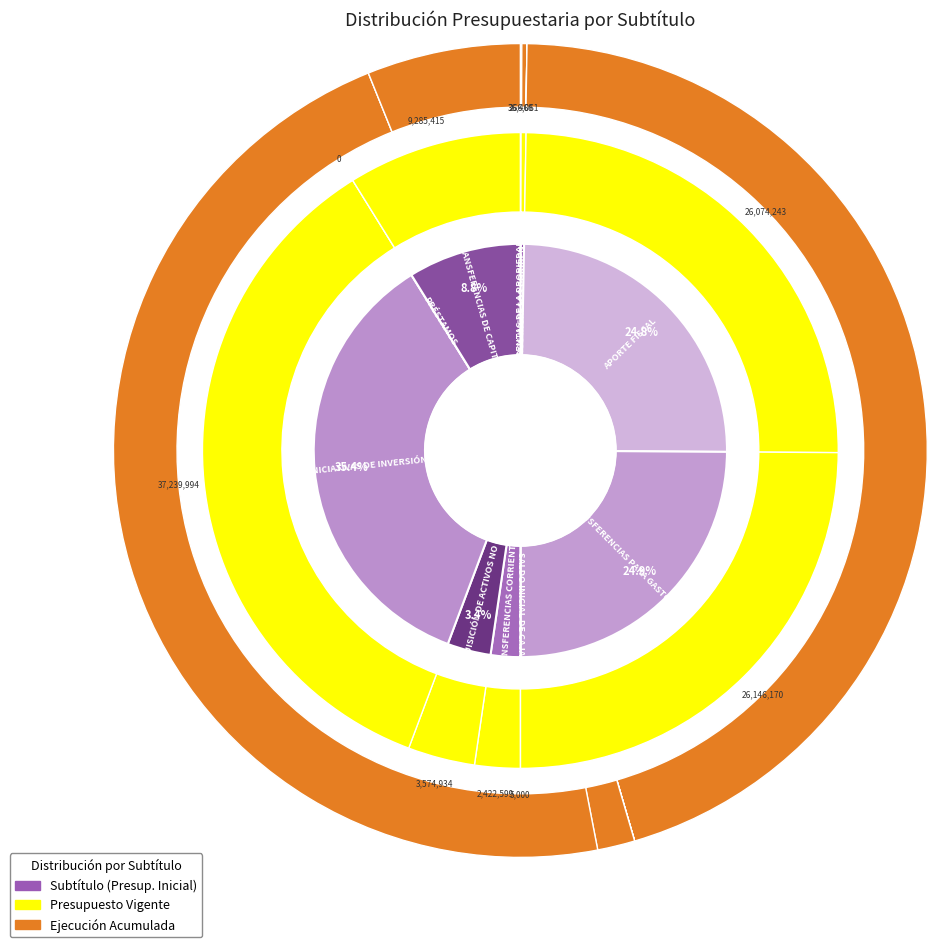

Rank the series at TRANSFERENCIAS CORRIENTES from highest to lowest value.

Presupuesto Inicial, Presupuesto Vigente, Ejecución Acumulada